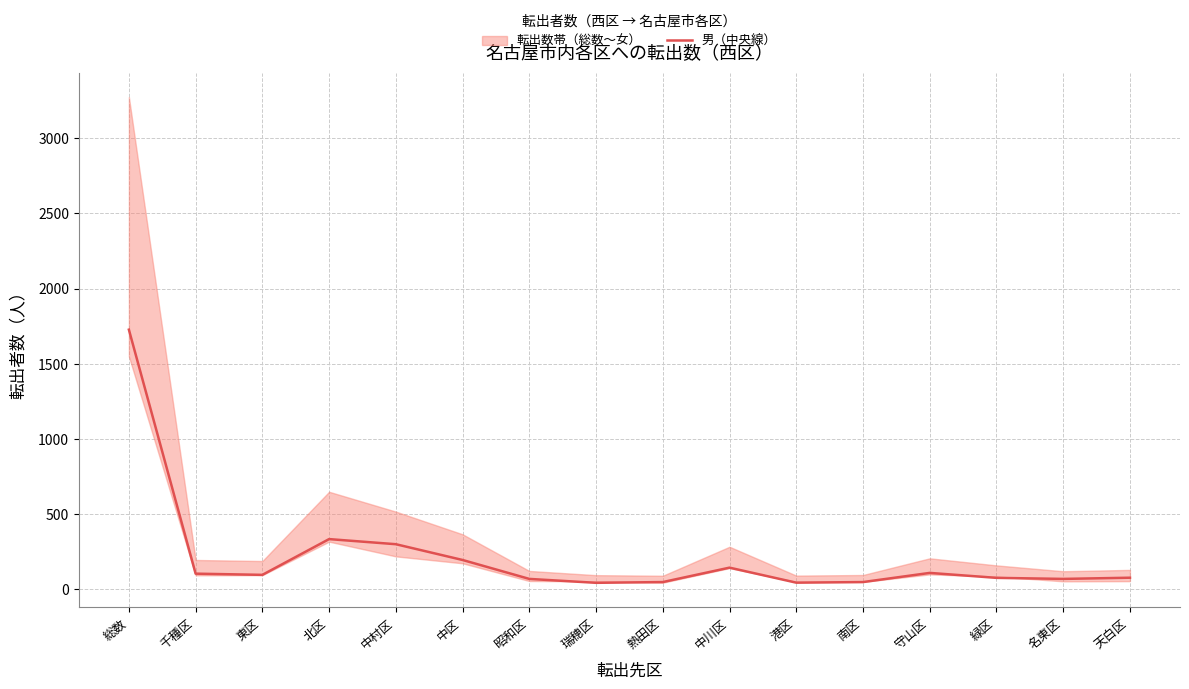

What is the greatest value displayed?

1726